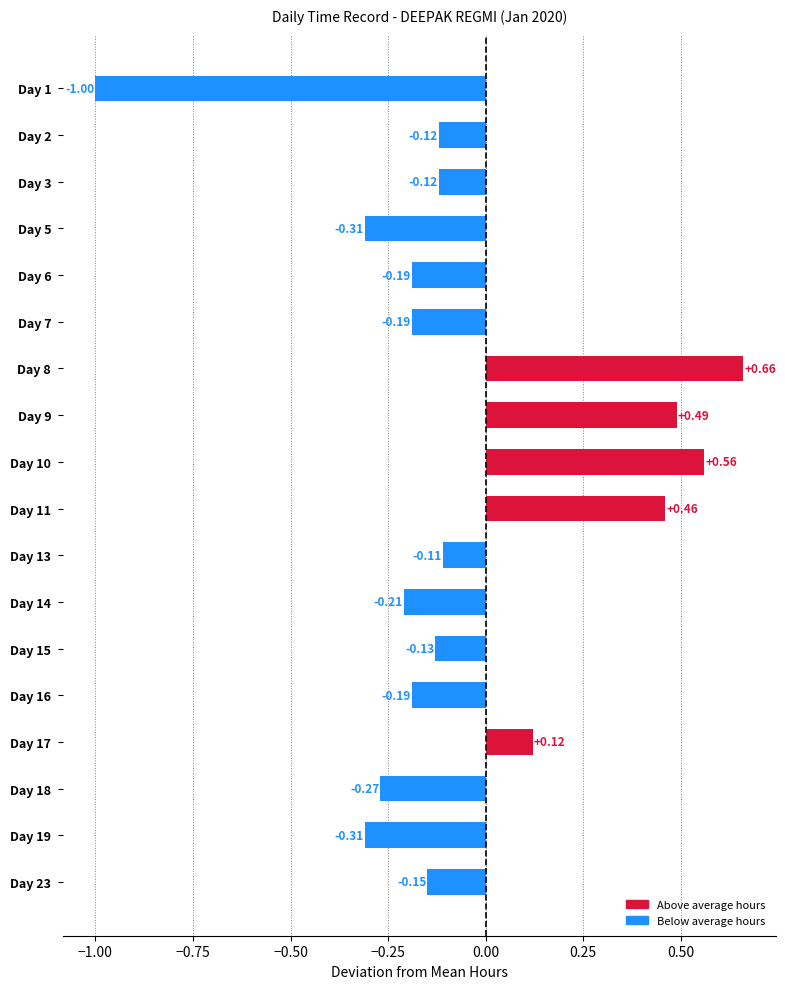

Between Day 14 and Day 23, which is larger?

Day 23